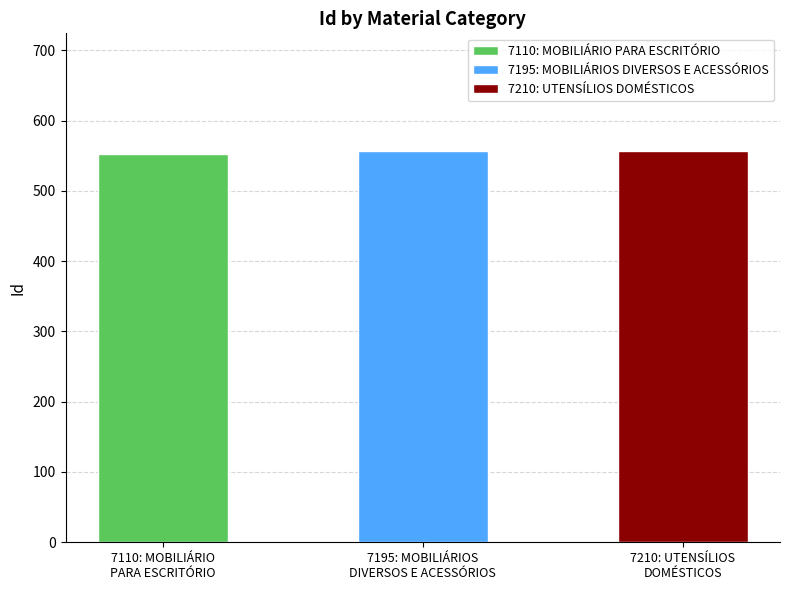

List the labels in order of value, smallest first.

7110: MOBILIÁRIO PARA ESCRITÓRIO, 7195: MOBILIÁRIOS DIVERSOS E ACESSÓRIOS, 7210: UTENSÍLIOS DOMÉSTICOS